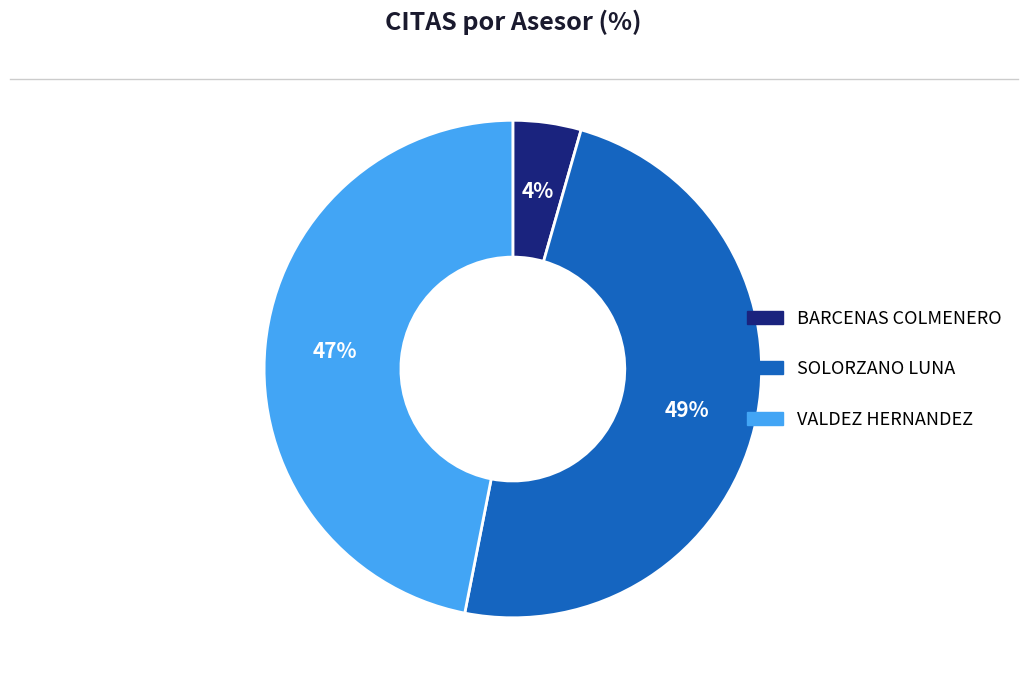

Is there any slice that represents more than half of the pie?

No